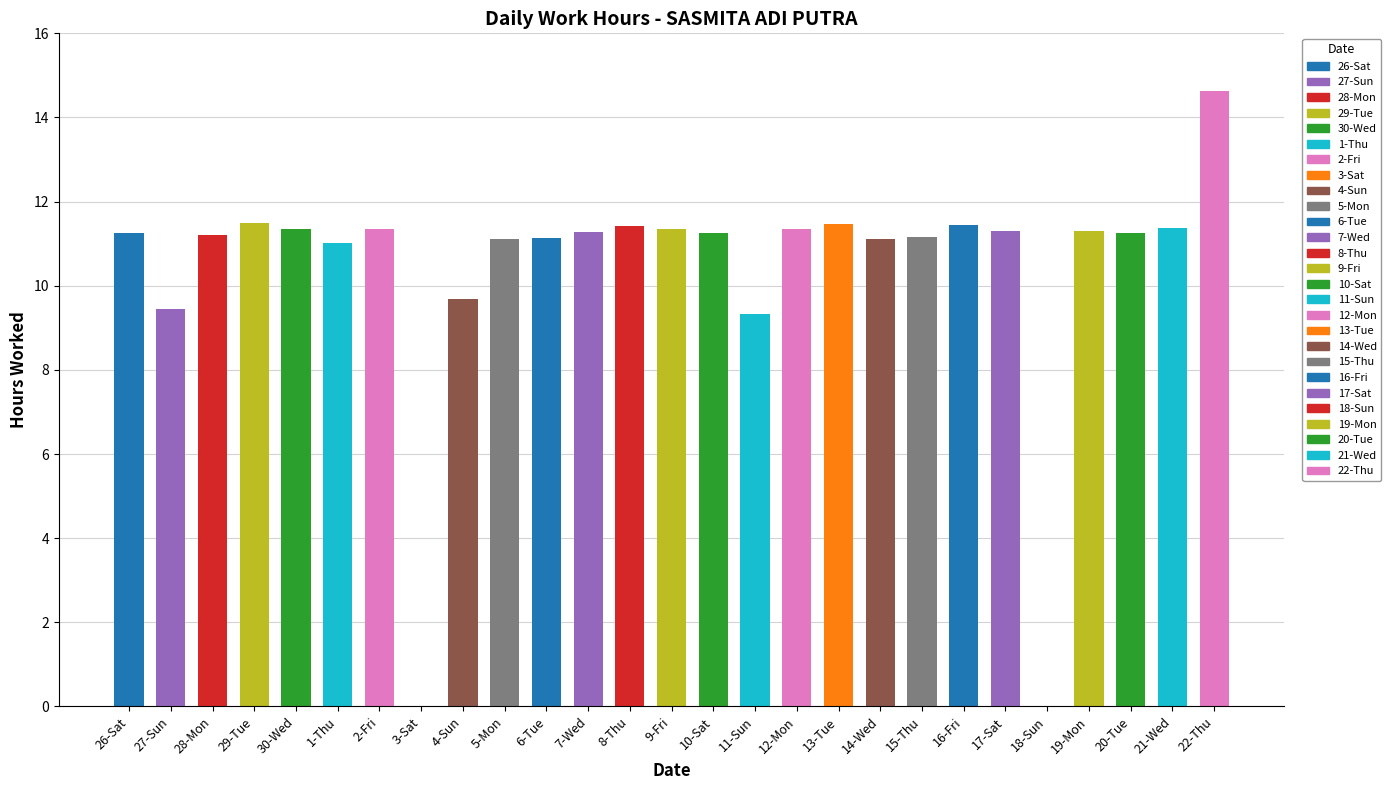

True or false: the data shows 8.0 at 16-Fri.

False